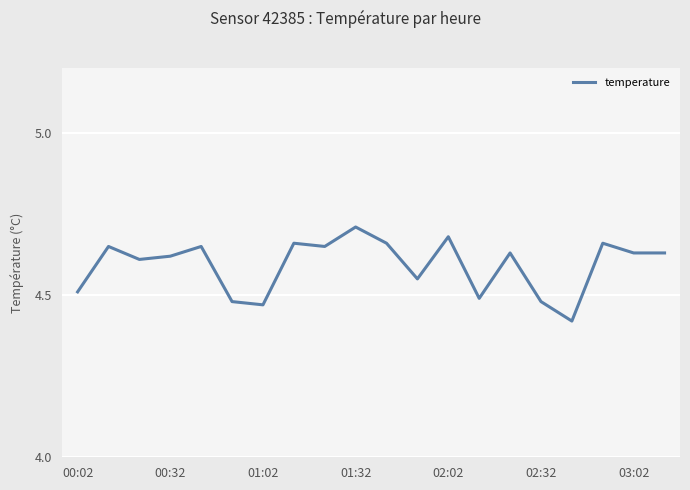

What is the difference between the maximum and minimum values?

0.3